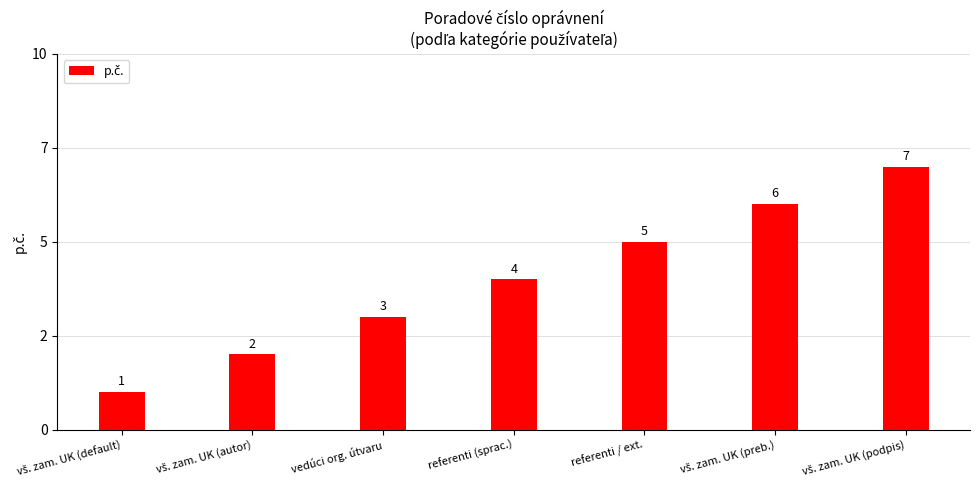

Rank the categories by value from lowest to highest.

vš. zam. UK (default), vš. zam. UK (autor), vedúci org. útvaru, referenti (sprac.), referenti / ext., vš. zam. UK (preb.), vš. zam. UK (podpis)